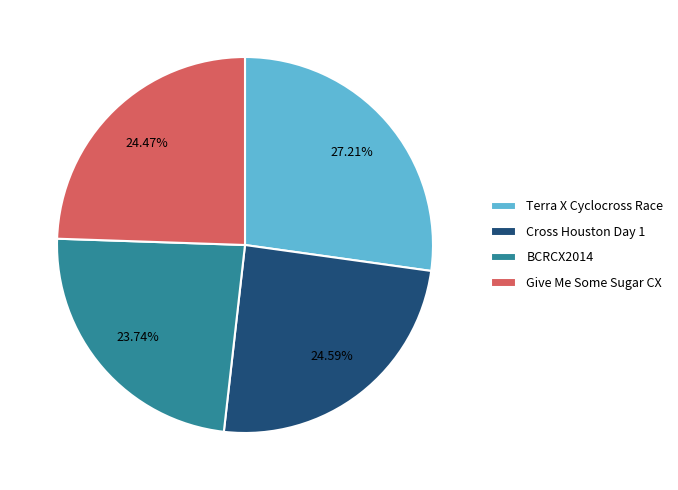

Which category has the biggest portion of the pie?

Terra X Cyclocross Race